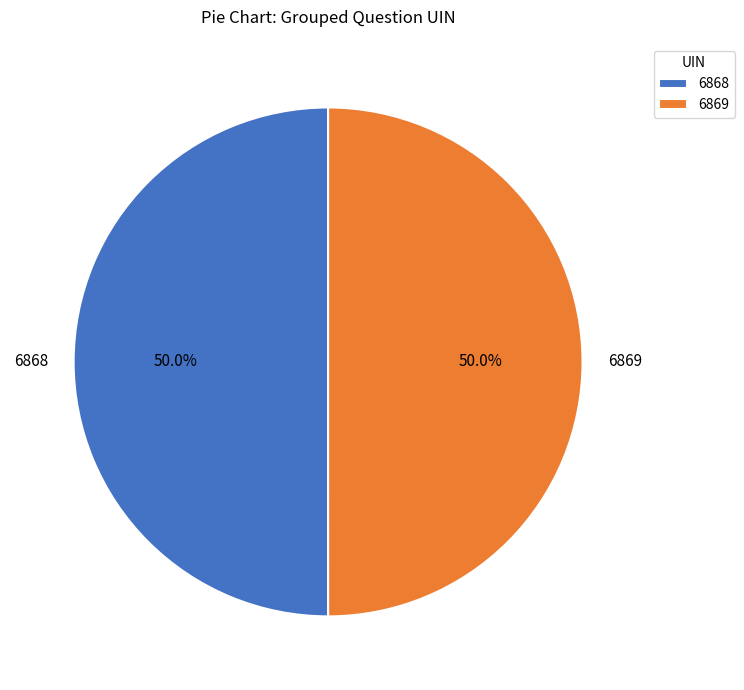

What percentage do 6869 and 6868 together represent?

100.0%